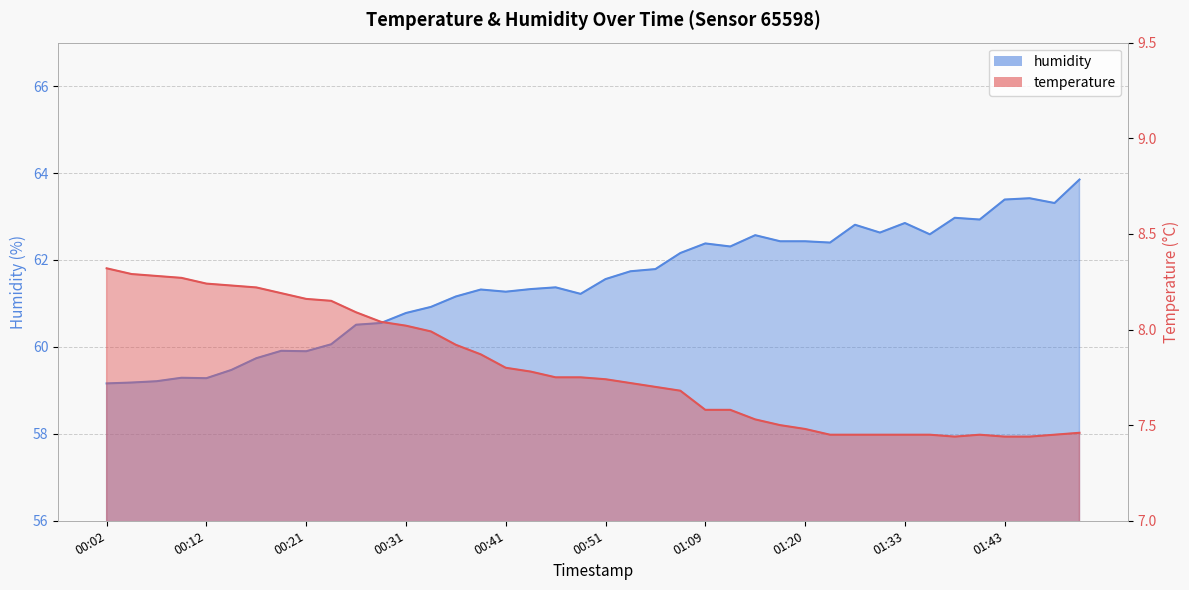

Reading left to right, transcribe all the data shown in this chart.

temperature: 00:02=8.3	00:04=8.3	00:07=8.3	00:09=8.3	00:12=8.2	00:14=8.2	00:17=8.2	00:19=8.2	00:21=8.2	00:24=8.2	00:26=8.1	00:29=8.0	00:31=8.0	00:34=8.0	00:36=7.9	00:39=7.9	00:41=7.8	00:43=7.8	00:46=7.8	00:48=7.8	00:51=7.7	00:53=7.7	00:56=7.7	00:58=7.7	01:09=7.6	01:12=7.6	01:15=7.5	01:17=7.5	01:20=7.5	01:22=7.5	01:28=7.5	01:31=7.5	01:33=7.5	01:35=7.5	01:38=7.4	01:40=7.5	01:43=7.4	01:45=7.4	01:48=7.5	01:50=7.5
humidity: 00:02=59.2	00:04=59.2	00:07=59.2	00:09=59.3	00:12=59.3	00:14=59.5	00:17=59.7	00:19=59.9	00:21=59.9	00:24=60.1	00:26=60.5	00:29=60.5	00:31=60.8	00:34=60.9	00:36=61.2	00:39=61.3	00:41=61.3	00:43=61.3	00:46=61.4	00:48=61.2	00:51=61.6	00:53=61.7	00:56=61.8	00:58=62.2	01:09=62.4	01:12=62.3	01:15=62.6	01:17=62.4	01:20=62.4	01:22=62.4	01:28=62.8	01:31=62.6	01:33=62.9	01:35=62.6	01:38=63.0	01:40=62.9	01:43=63.4	01:45=63.4	01:48=63.3	01:50=63.9